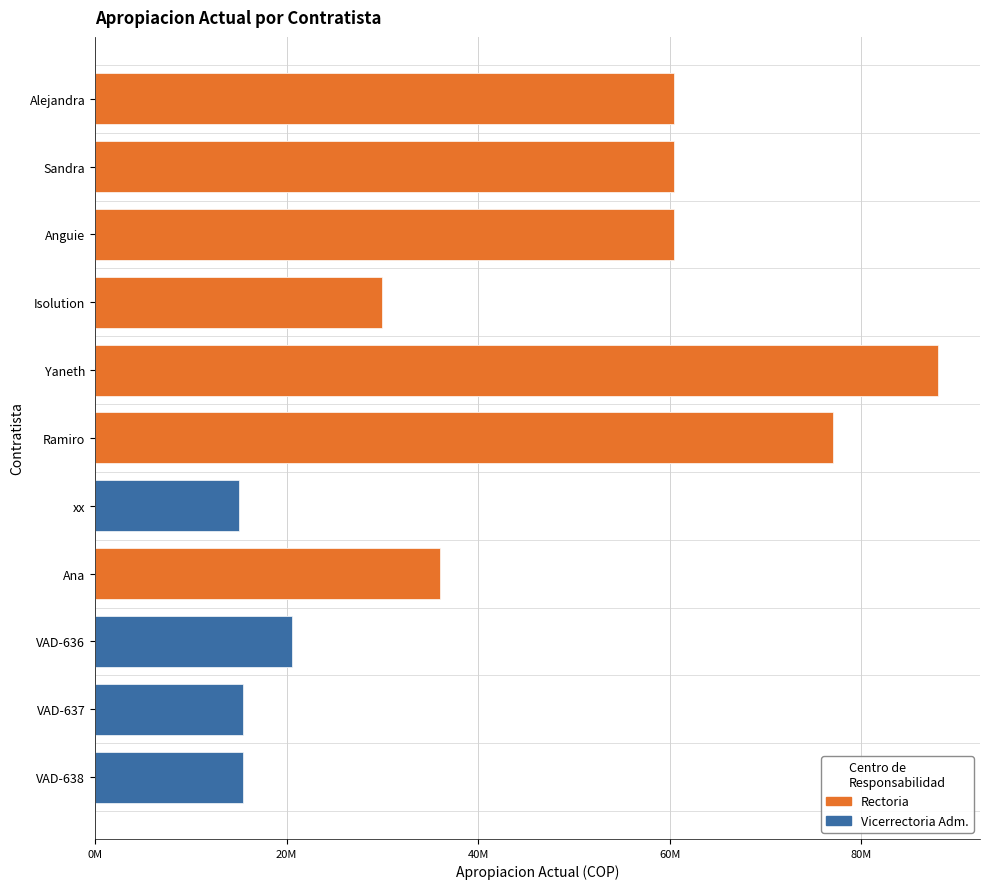

List the labels in order of value, largest first.

Yaneth, Ramiro, Alejandra, Sandra, Anguie, Ana, Isolution, VAD-636, VAD-637, VAD-638, xx